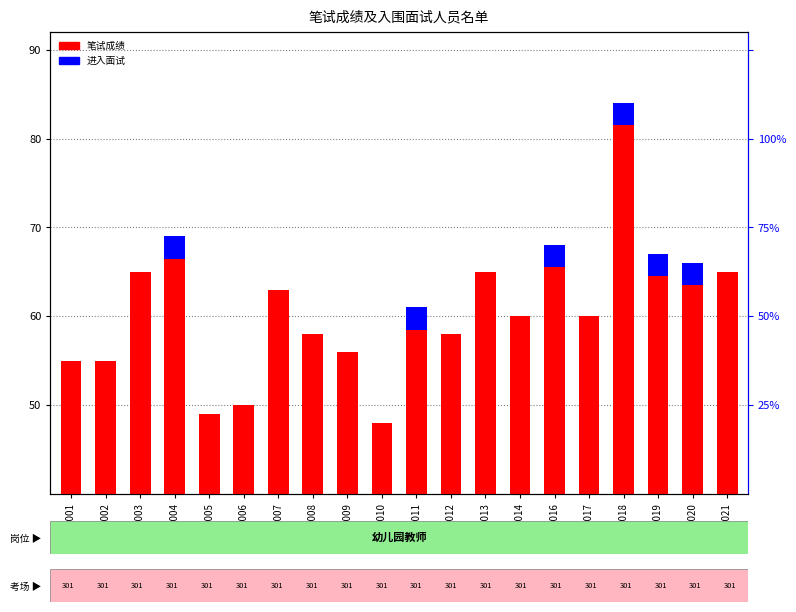

Does the chart contain stacked bars?

No